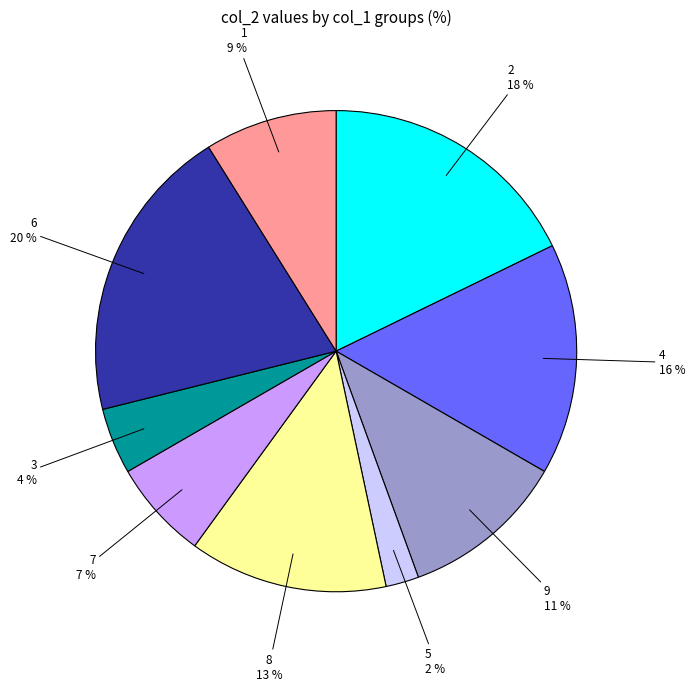

Is it true that 9 is 11% of the pie?

True